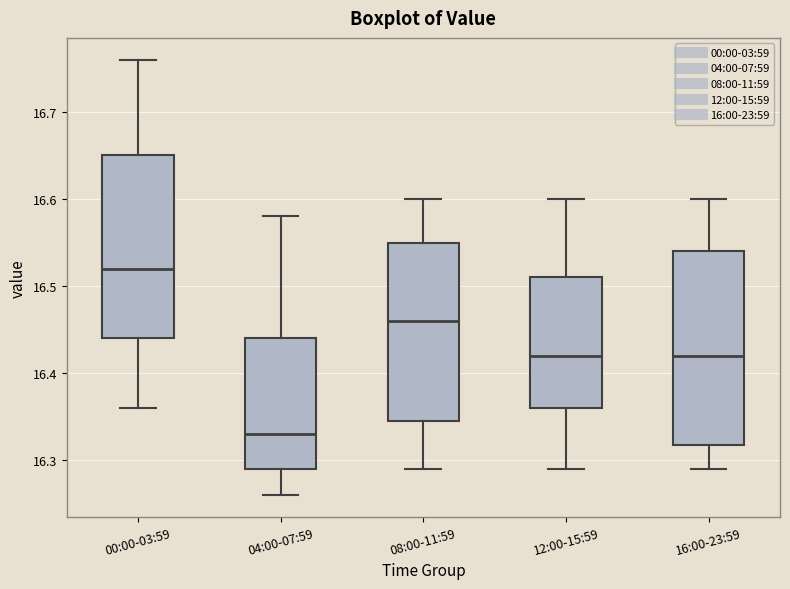

Reading left to right, read every box against the y-axis: the position of its median line, the range the box covers, and the ends of its whiskers. The values are not printed on the chart, so give them approximately, as read against the axis.

00:00-03:59: median 16.52, box 16.44 to 16.65, whiskers 16.36 to 16.76
04:00-07:59: median 16.33, box 16.29 to 16.44, whiskers 16.26 to 16.58
08:00-11:59: median 16.46, box 16.35 to 16.55, whiskers 16.29 to 16.60
12:00-15:59: median 16.42, box 16.36 to 16.51, whiskers 16.29 to 16.60
16:00-23:59: median 16.42, box 16.32 to 16.54, whiskers 16.29 to 16.60